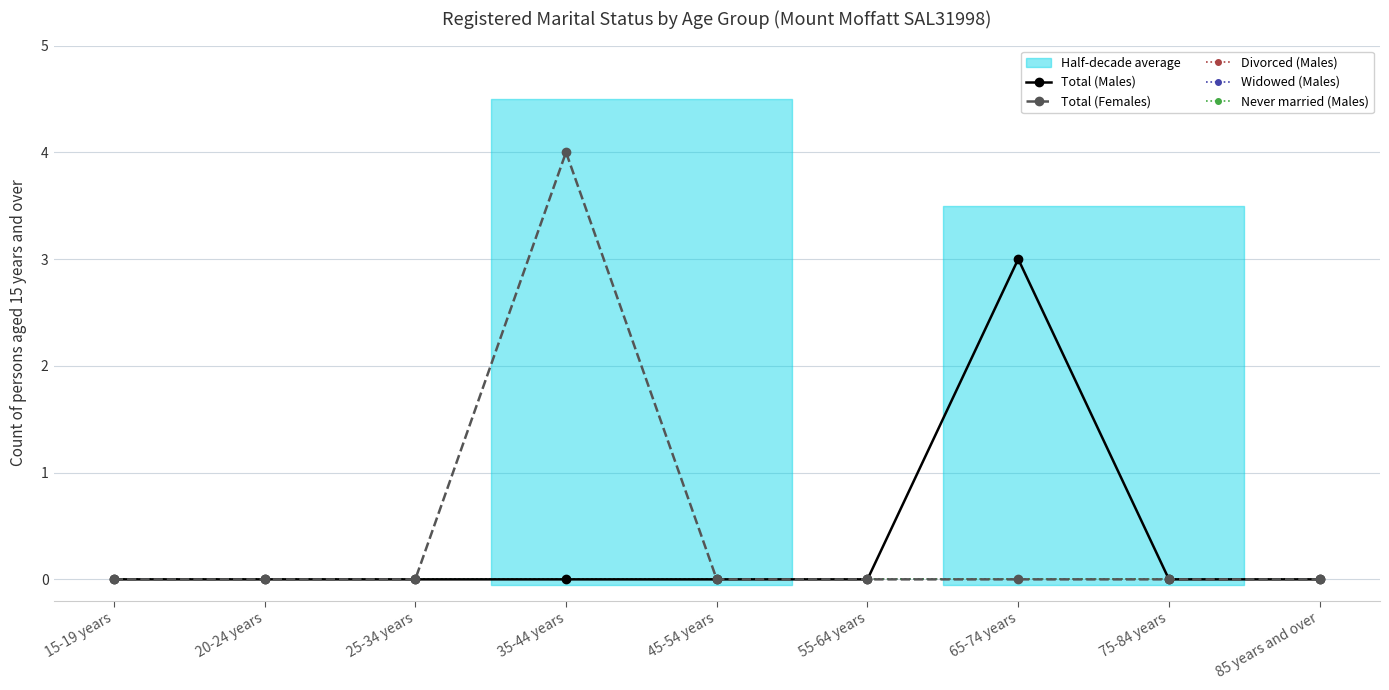

True or false: Total (Females) has a value of 2 at 20-24 years.

False